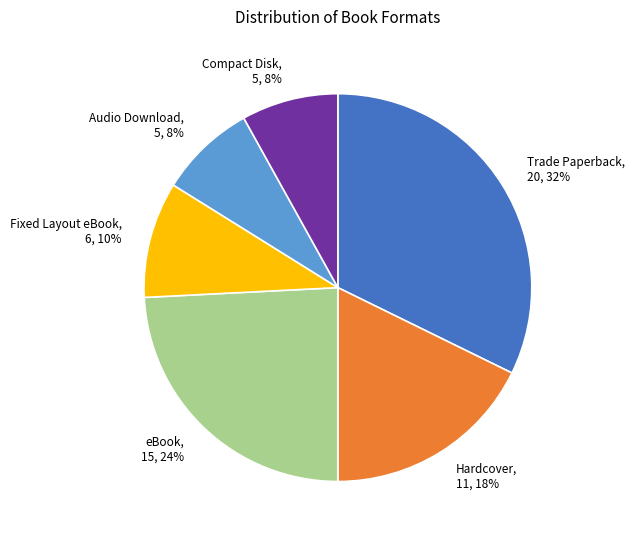

How many slices are in this pie chart?

6